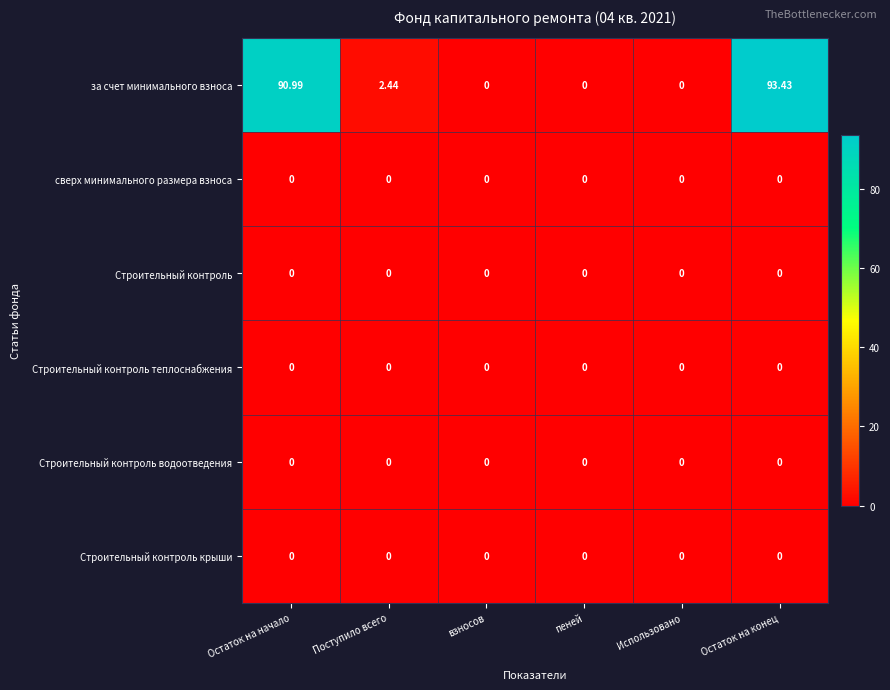

Which category has the highest value across all series?

Остаток на конец